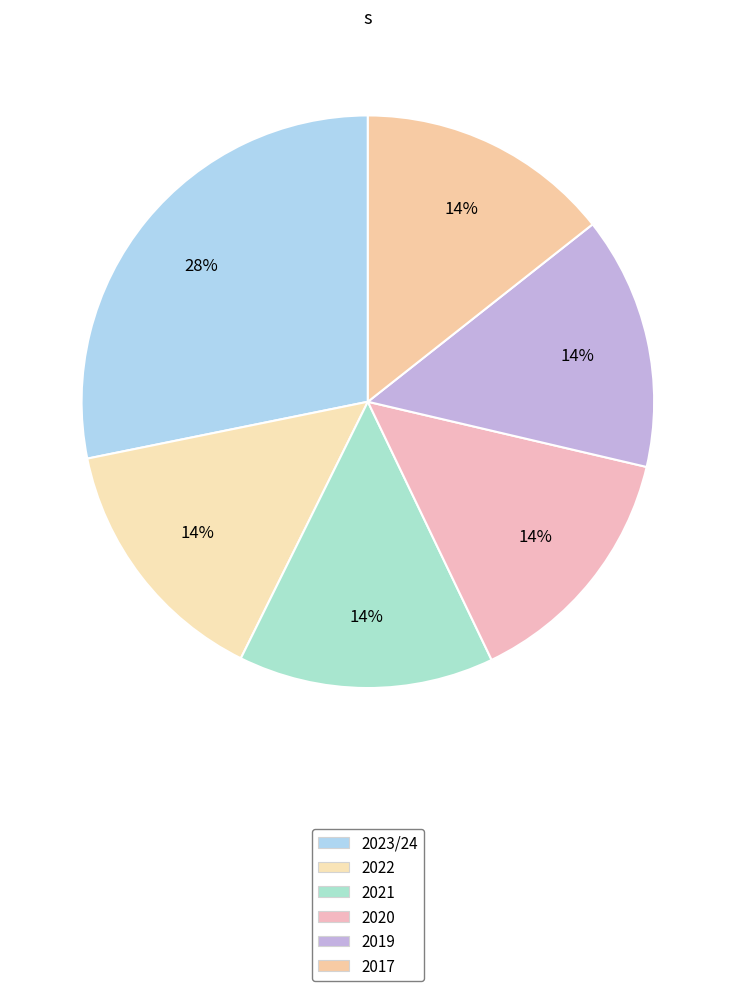

Does 2023/24 represent more than half of the total?

No